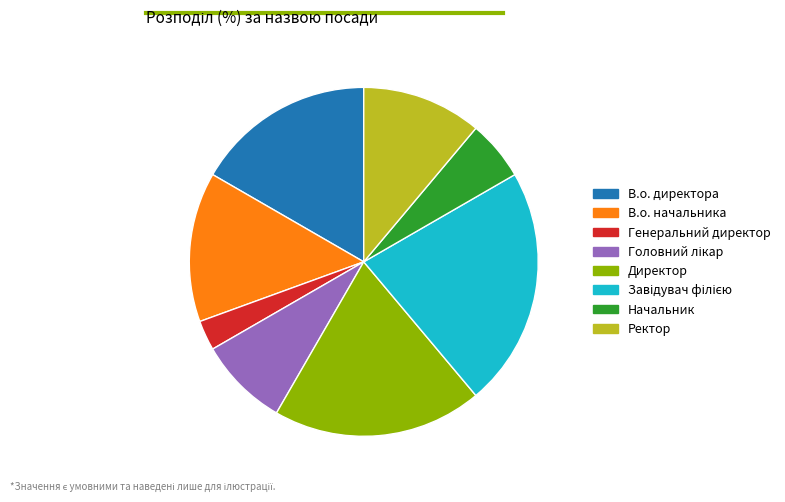

Is there a majority slice in this chart?

No